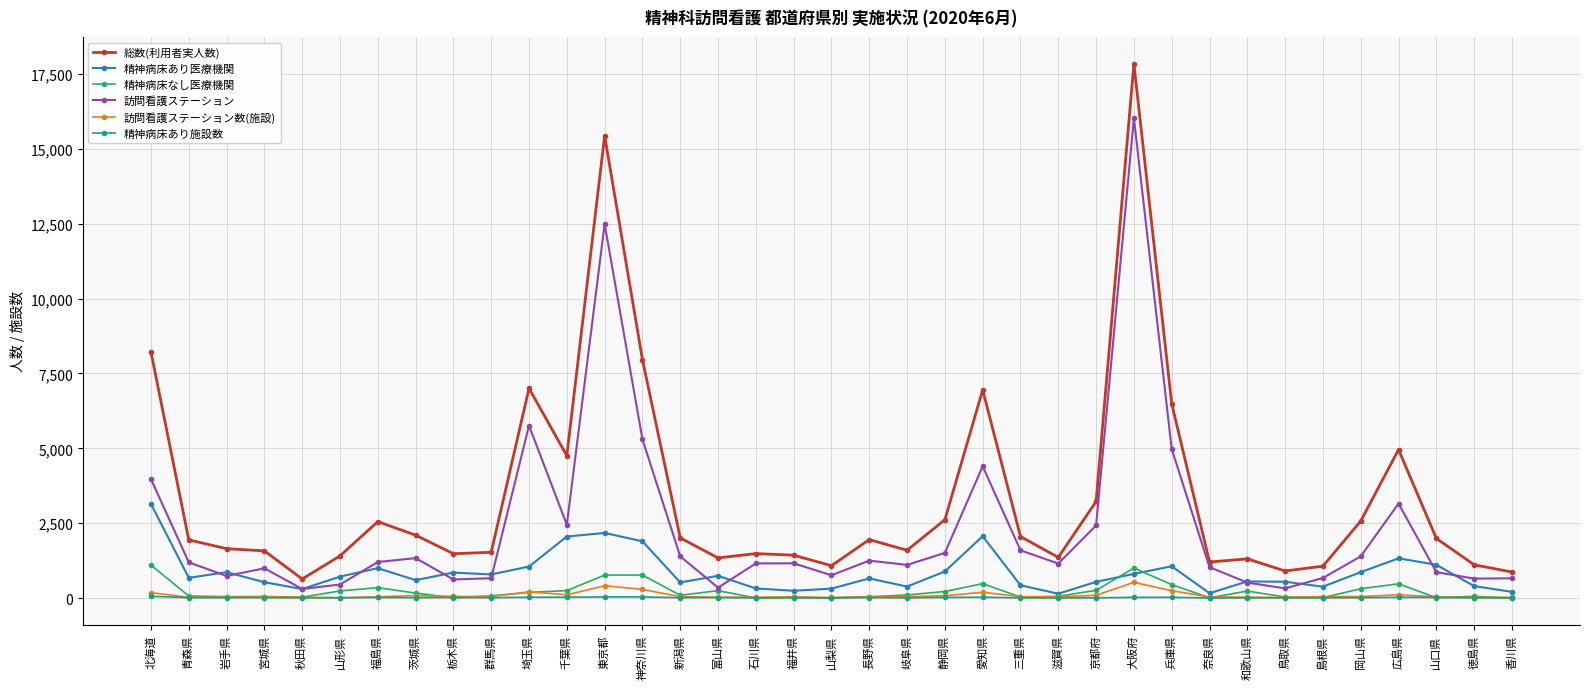

What is the value of the 精神病床なし医療機関 point at the 1st from the left?

1100.0